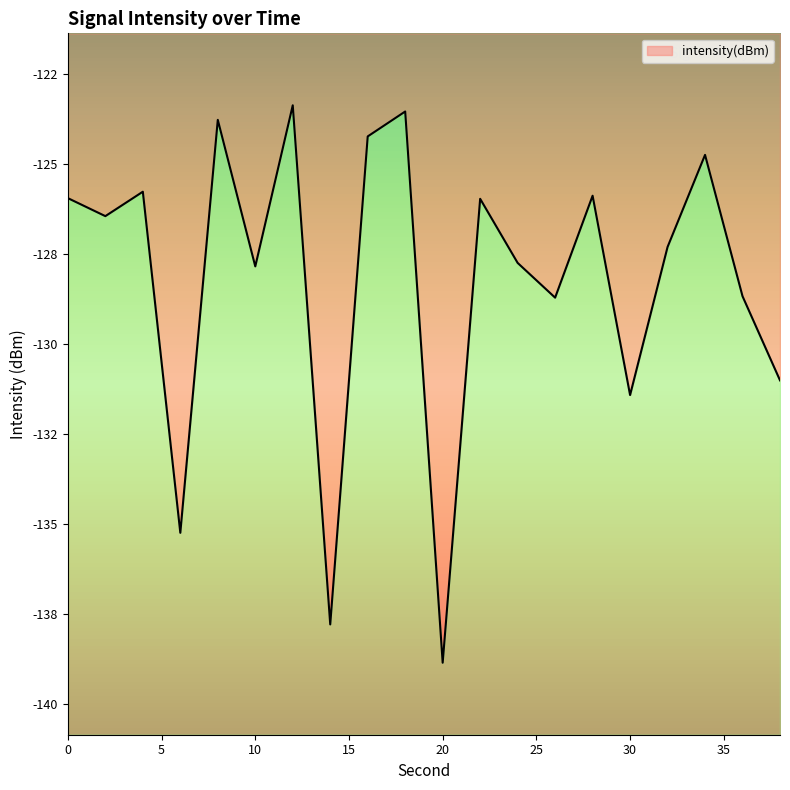

What is the minimum value shown in the chart?

-138.9